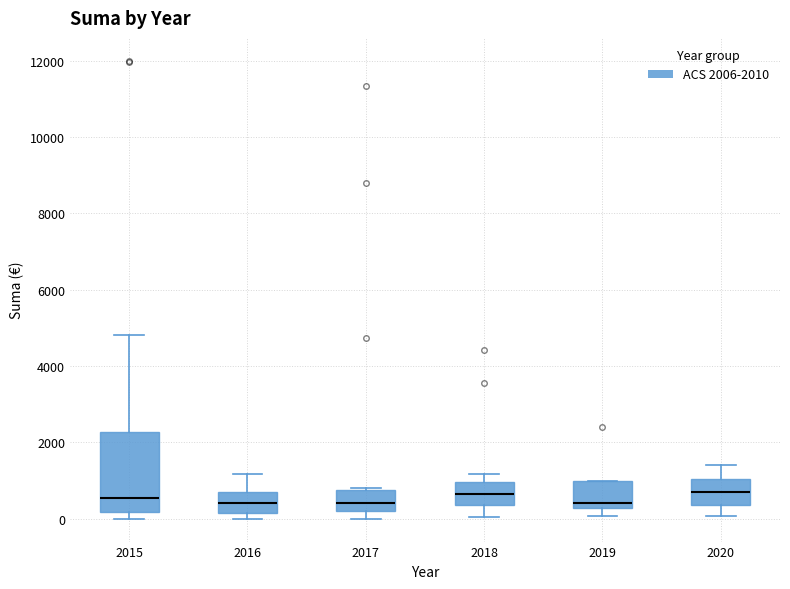

Reading left to right, read every box against the y-axis: the position of its median line, the range the box covers, and the ends of its whiskers. The values are not printed on the chart, so give them approximately, as read against the axis.

2015: median 600, box 200 to 2200, whiskers 0 to 4800
2016: median 400, box 200 to 600, whiskers 0 to 1200
2017: median 400, box 200 to 800, whiskers 0 to 800
2018: median 600, box 400 to 1000, whiskers 0 to 1200
2019: median 400, box 200 to 1000, whiskers 0 to 1000
2020: median 800, box 400 to 1000, whiskers 0 to 1400